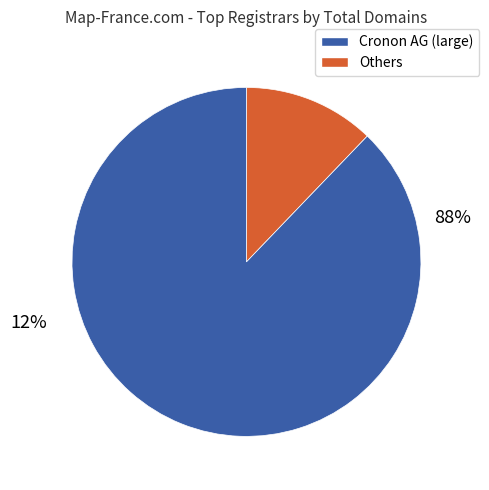

Is there a majority slice in this chart?

Yes